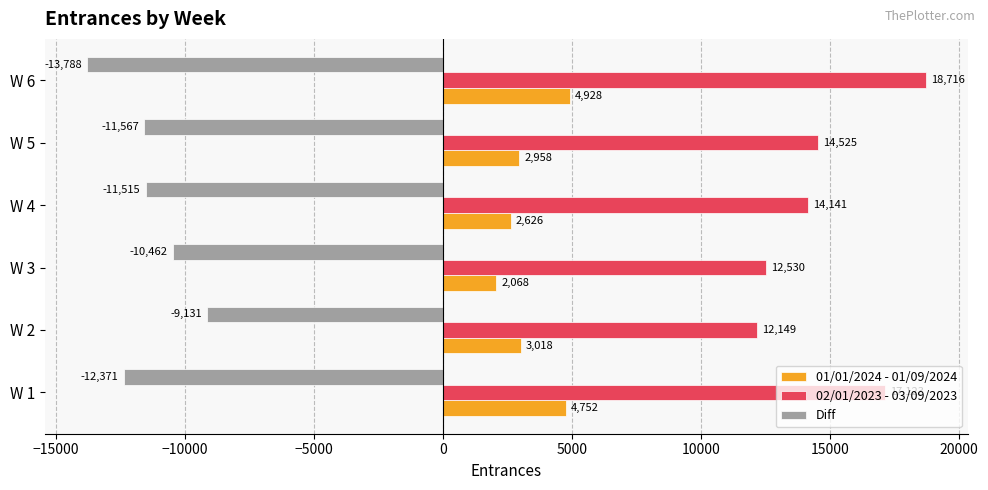

At W 3, list the series in order from largest to smallest.

02/01/2023 - 03/09/2023, 01/01/2024 - 01/09/2024, Diff